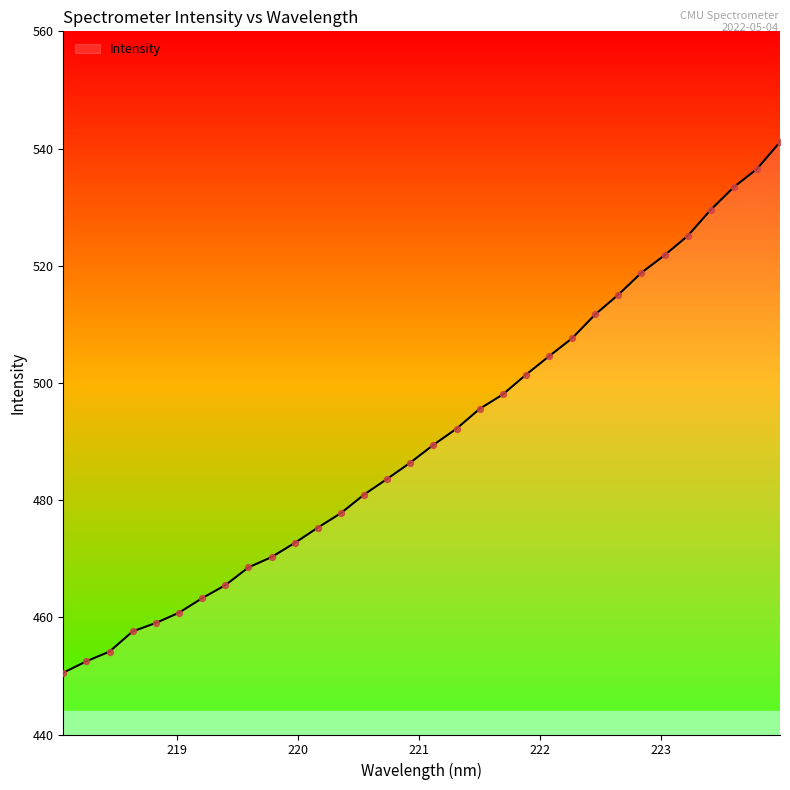

What is the minimum value shown in the chart?

450.6